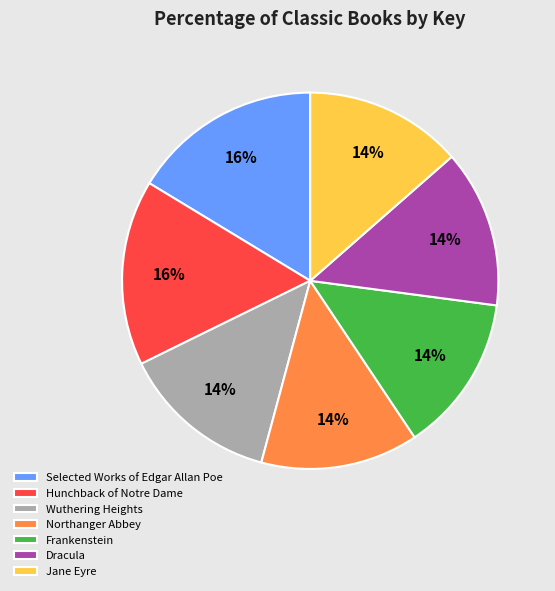

Is the sum of Frankenstein and Selected Works of Edgar Allan Poe greater than half?

No